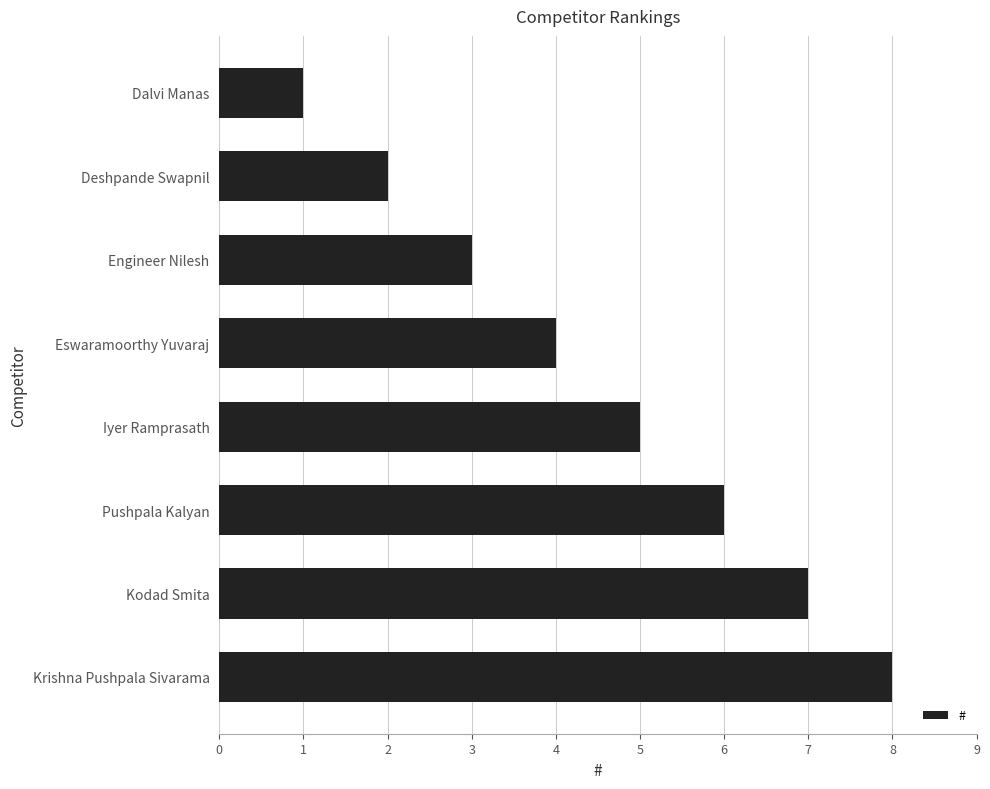

How many distinct data groups are displayed?

1